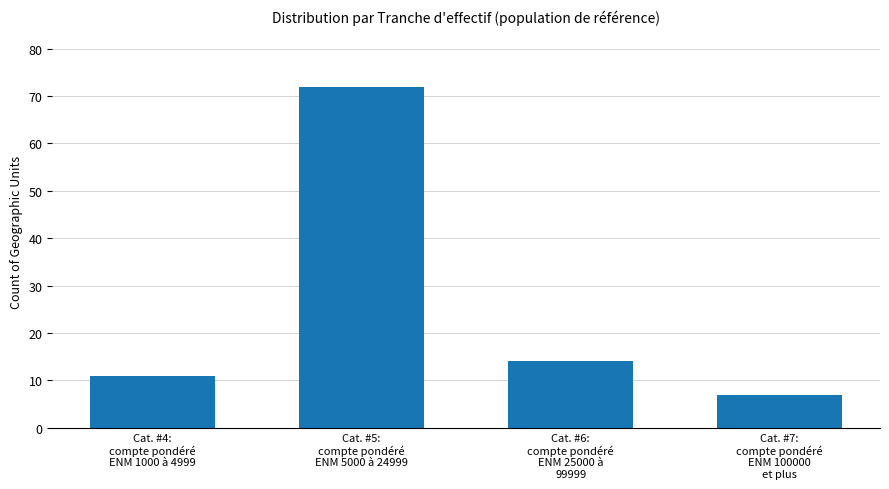

Reading left to right, transcribe all the data shown in this chart.

Cat. #4:
compte pondéré
ENM 1000 à 4999=11	Cat. #5:
compte pondéré
ENM 5000 à 24999=72	Cat. #6:
compte pondéré
ENM 25000 à
99999=14	Cat. #7:
compte pondéré
ENM 100000
et plus=7